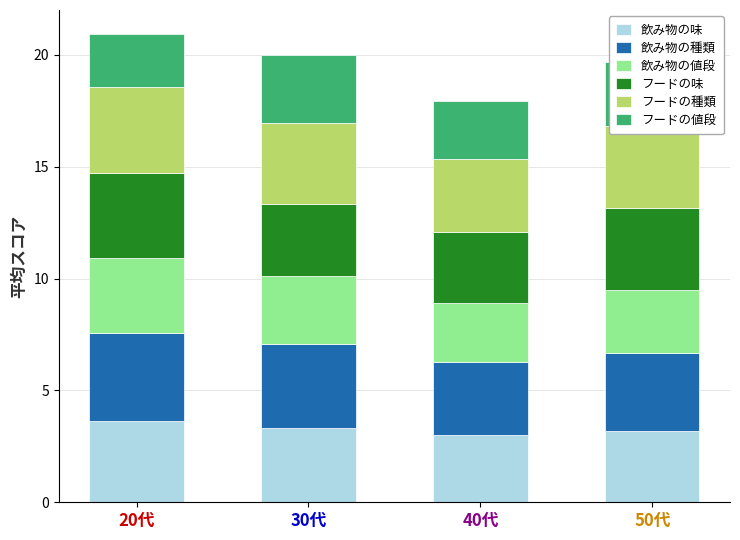

What is the lowest value of the 飲み物の味 series?

3.0